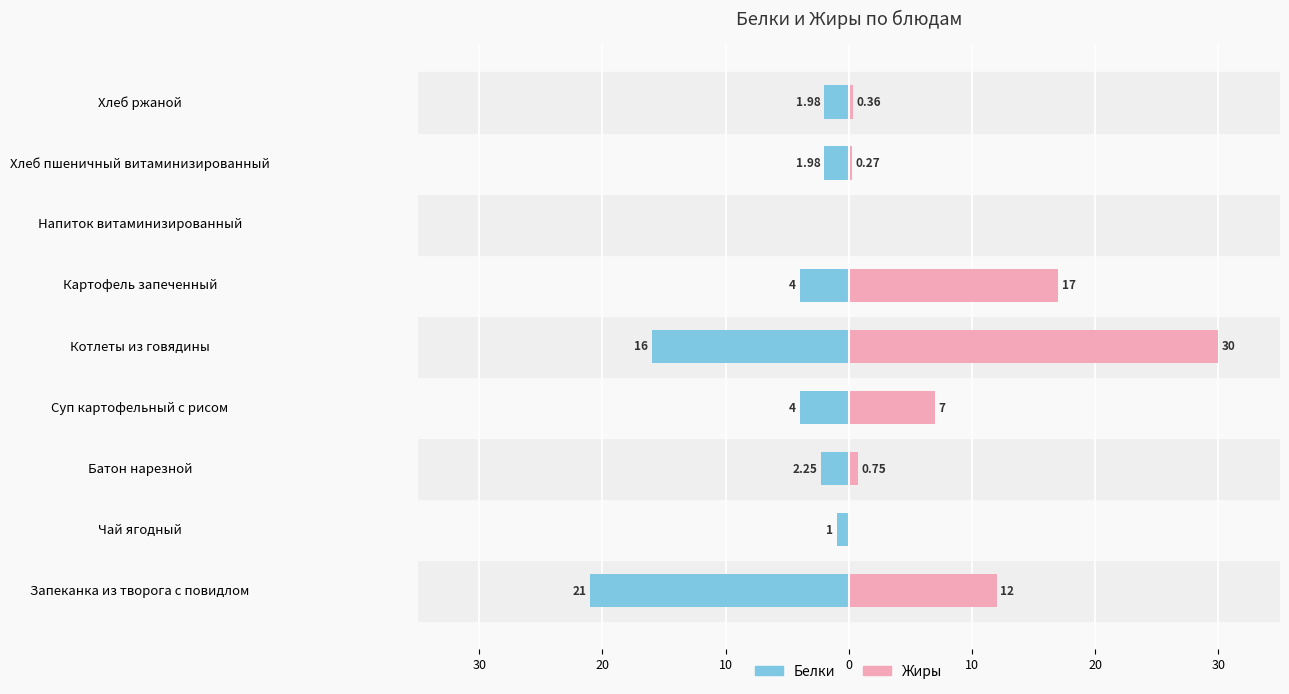

What is the sum of all Жиры values?

67.4